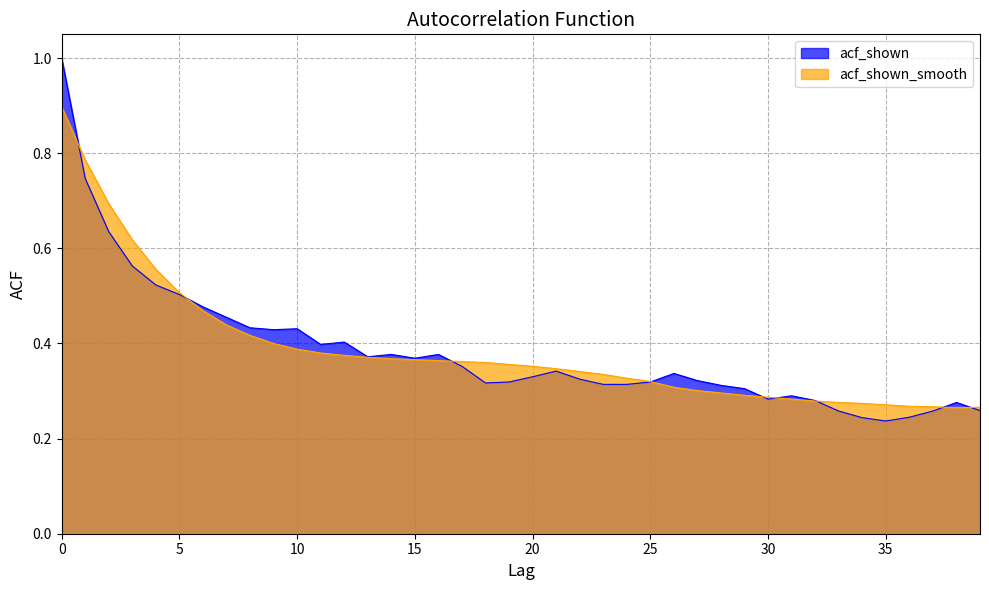

How many lines are shown in the chart?

2